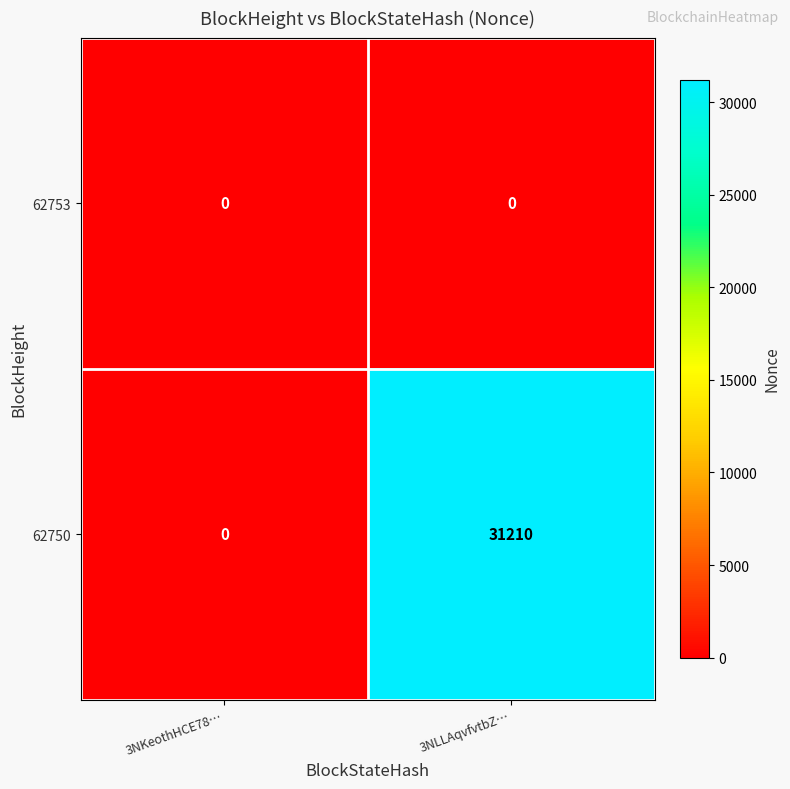

At which category does the chart reach its peak across all series?

3NLLAqvfvtbZ…